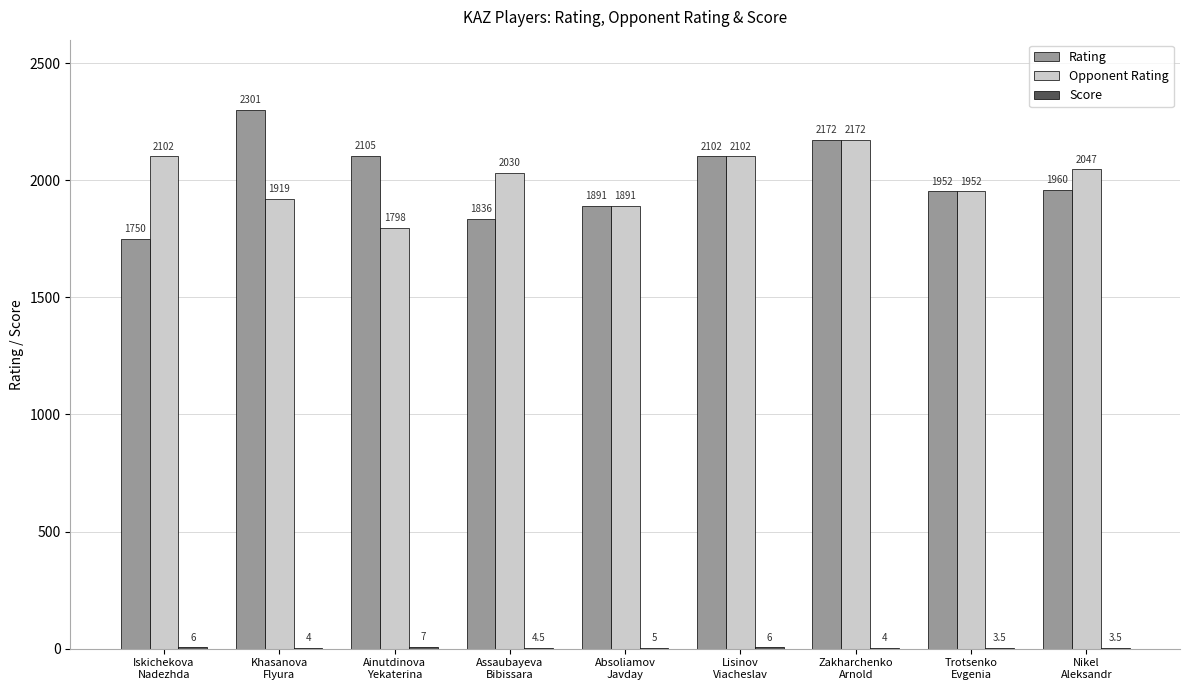

Which series has the largest total across all categories?

Rating